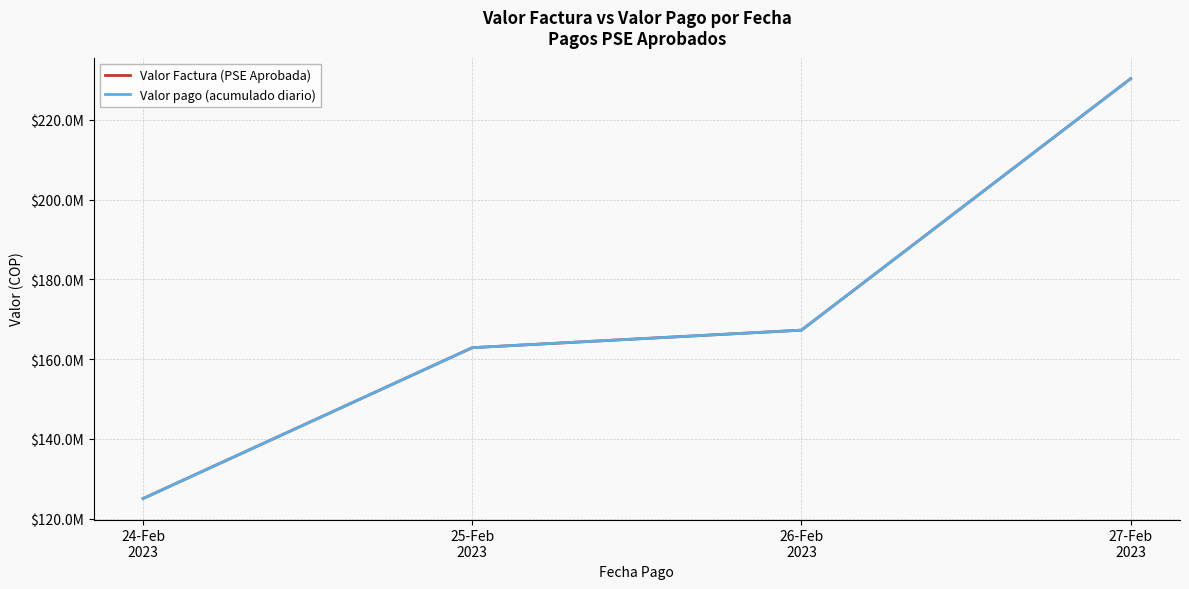

Does the chart display data point markers on the line(s)?

No